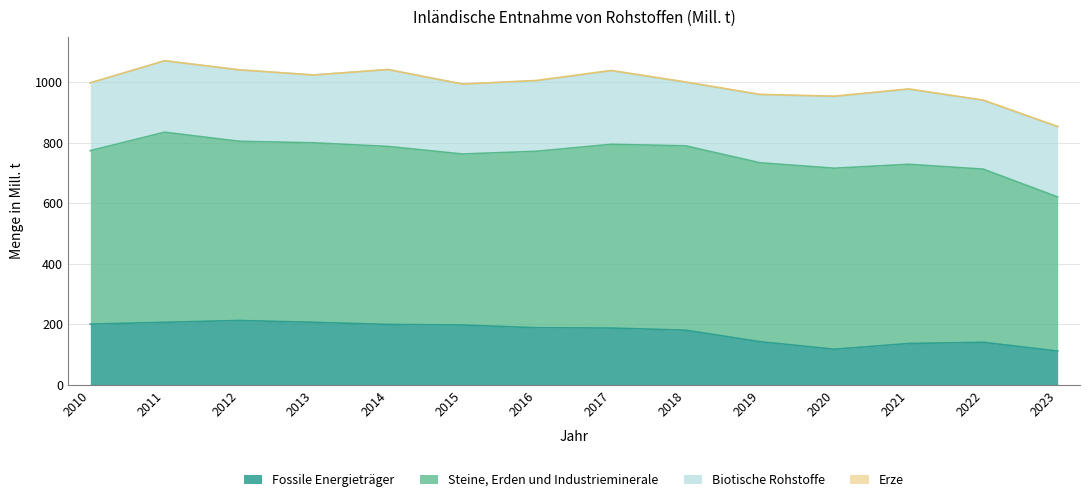

How many categories are shown in the chart?

14